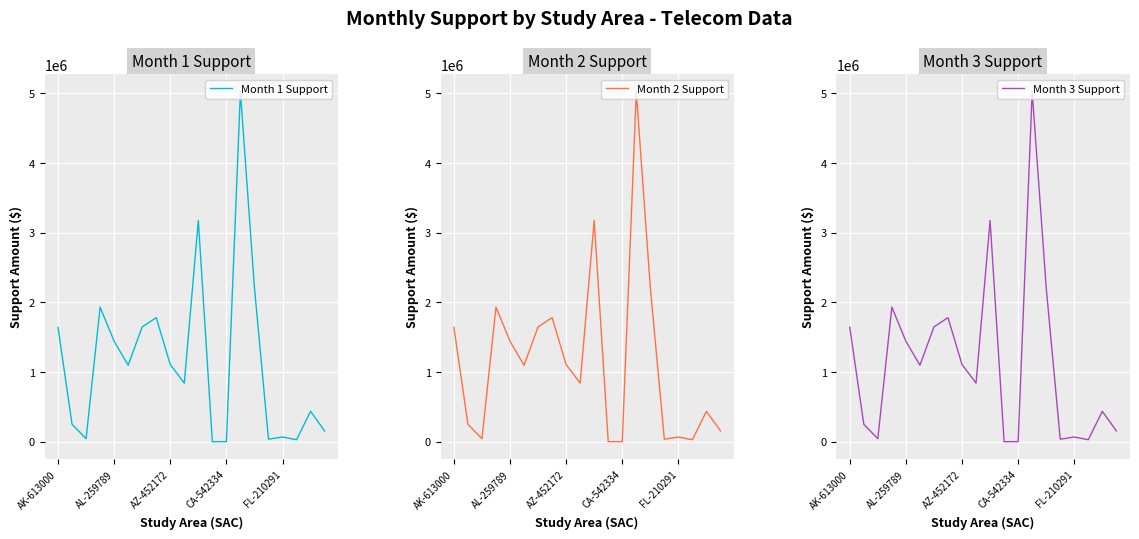

True or false: Month 3 Support has more than 2 points higher than both neighbors.

True